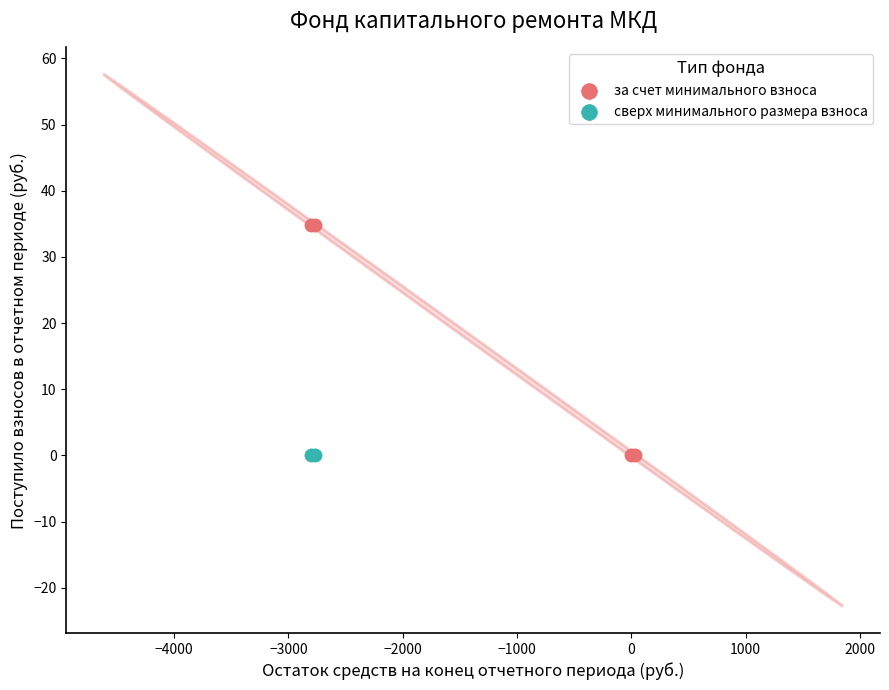

What are all the series names shown in the legend?

за счет минимального взноса, сверх минимального размера взноса